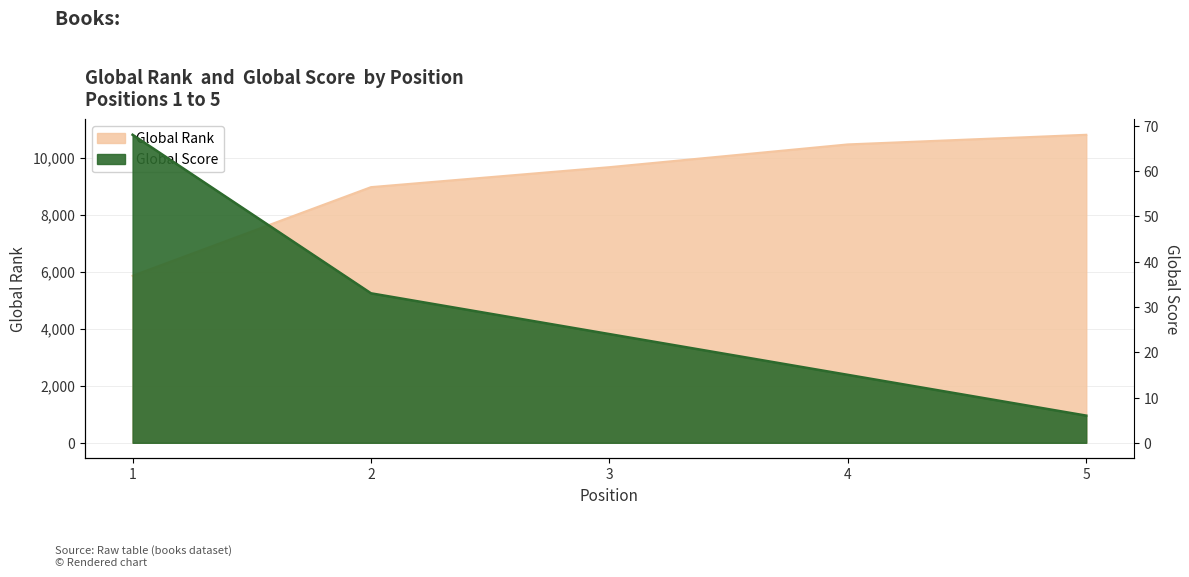

Reading right to left, extract all data points from this chart.

Global Rank: 5=10801	4=10463	3=9665	2=8965	1=5857
Global Score: 5=6	4=15	3=24	2=33	1=68